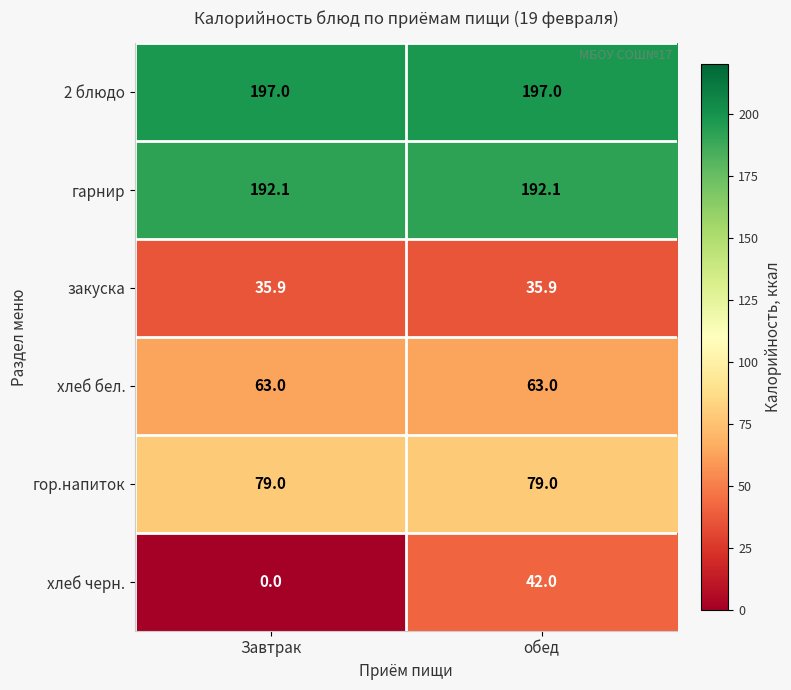

Rank the series by their maximum value, from highest to lowest.

2 блюдо, гарнир, гор.напиток, хлеб бел., хлеб черн., закуска